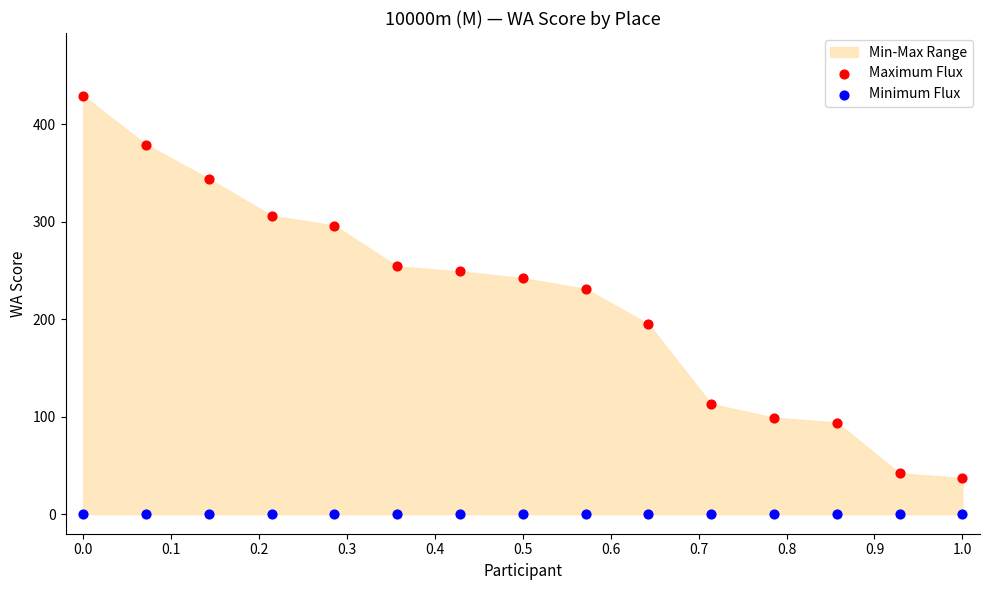

Which series contains the lowest Y value?

Minimum Flux